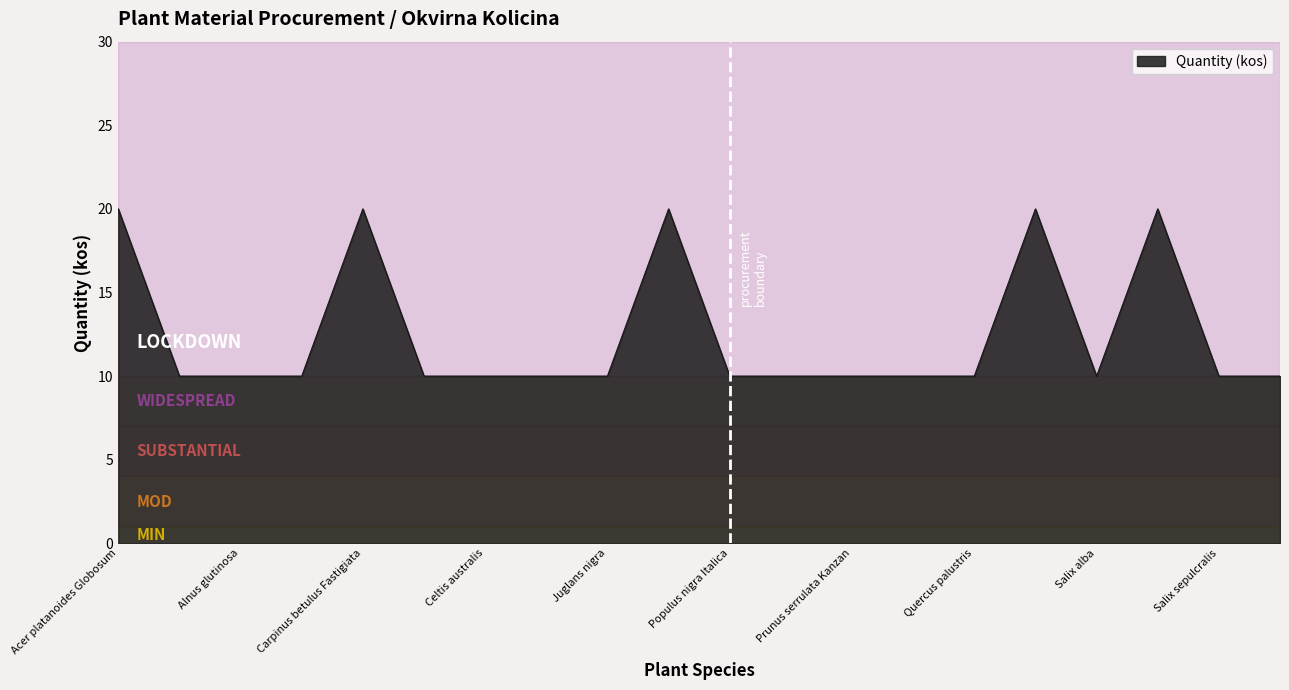

What is the difference between the maximum and minimum values?

10